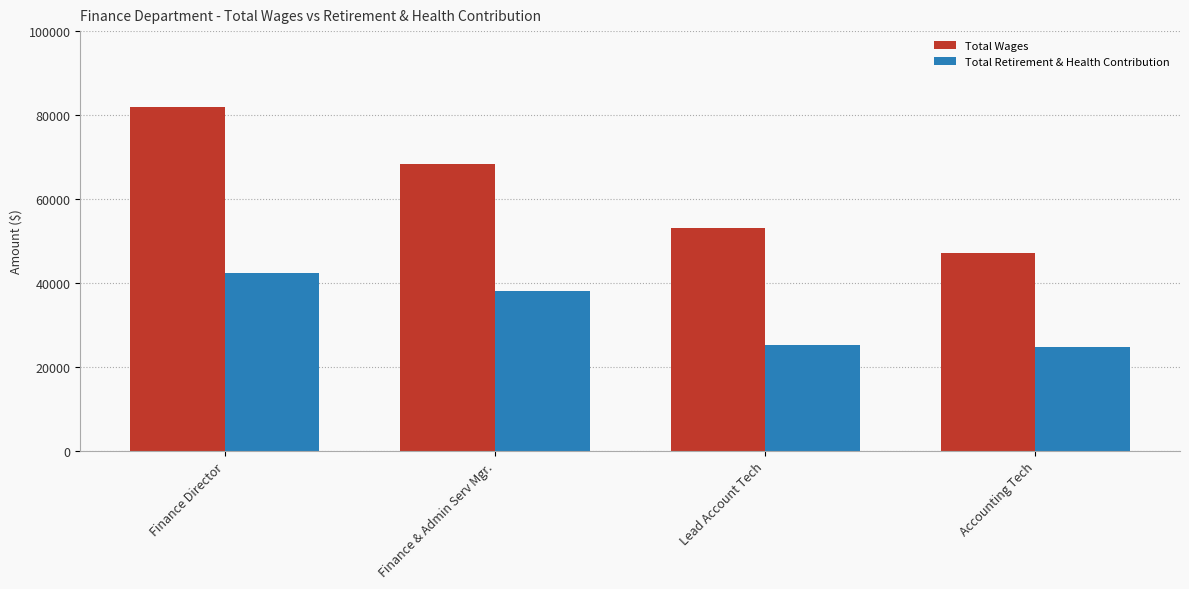

Which series has the largest range (max minus min)?

Total Wages